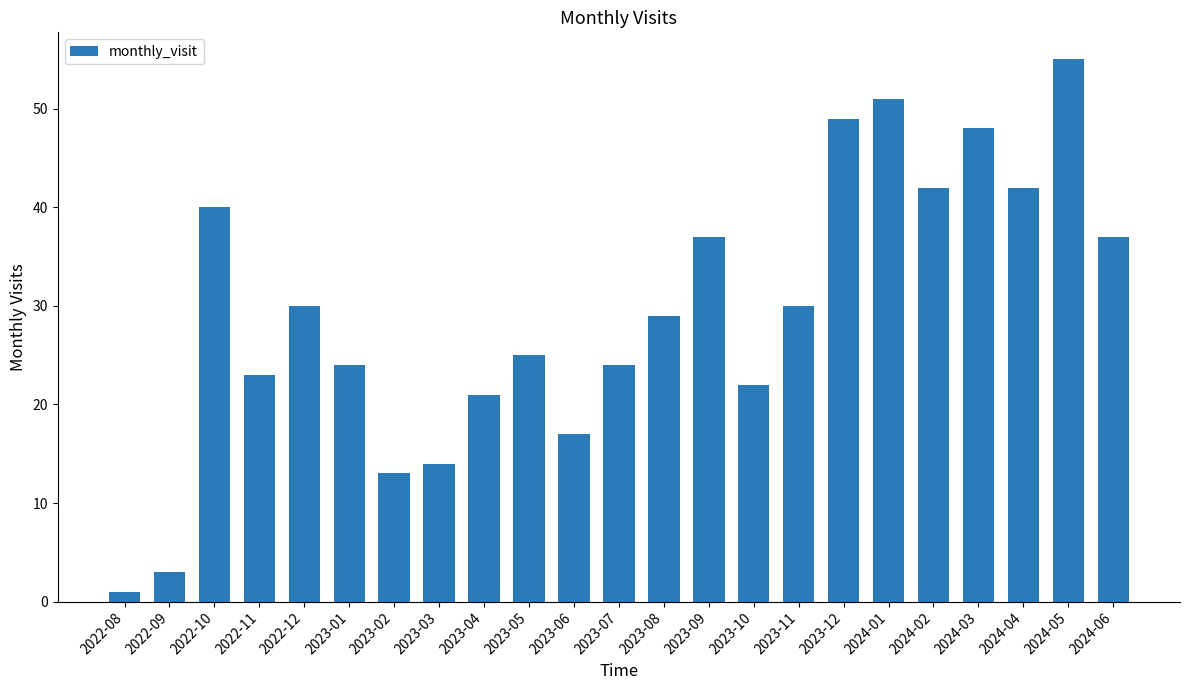

True or false: the data shows 28 at 2024-02.

False